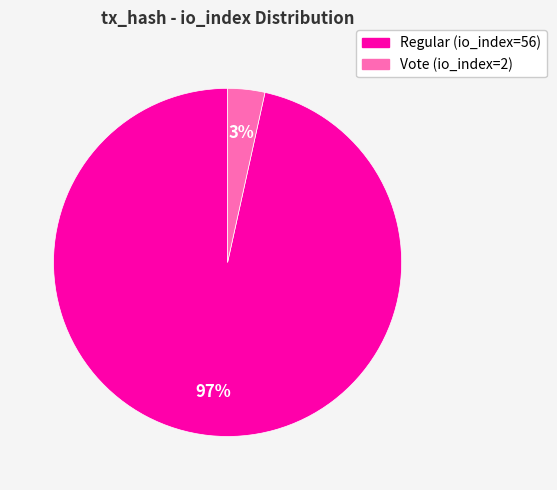

Count the number of slices in the pie.

2